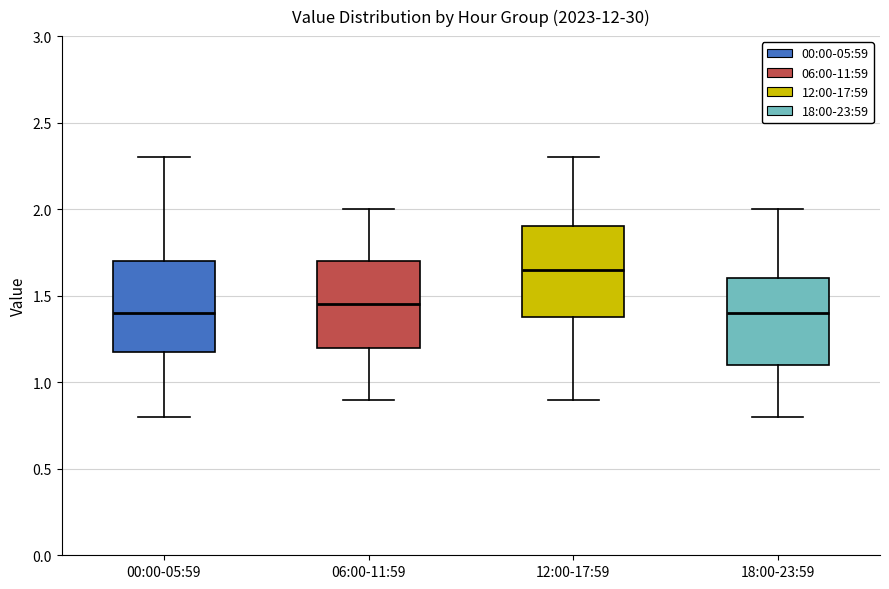

Reading left to right, transcribe this box plot: for each box, give where its median line is, the range the box spans, and where its two whiskers end, as read against the y-axis. The values are not printed on the chart, so give them approximately, as read against the axis.

00:00-05:59: median 1.40, box 1.20 to 1.70, whiskers 0.80 to 2.30
06:00-11:59: median 1.45, box 1.20 to 1.70, whiskers 0.90 to 2.00
12:00-17:59: median 1.65, box 1.40 to 1.90, whiskers 0.90 to 2.30
18:00-23:59: median 1.40, box 1.10 to 1.60, whiskers 0.80 to 2.00